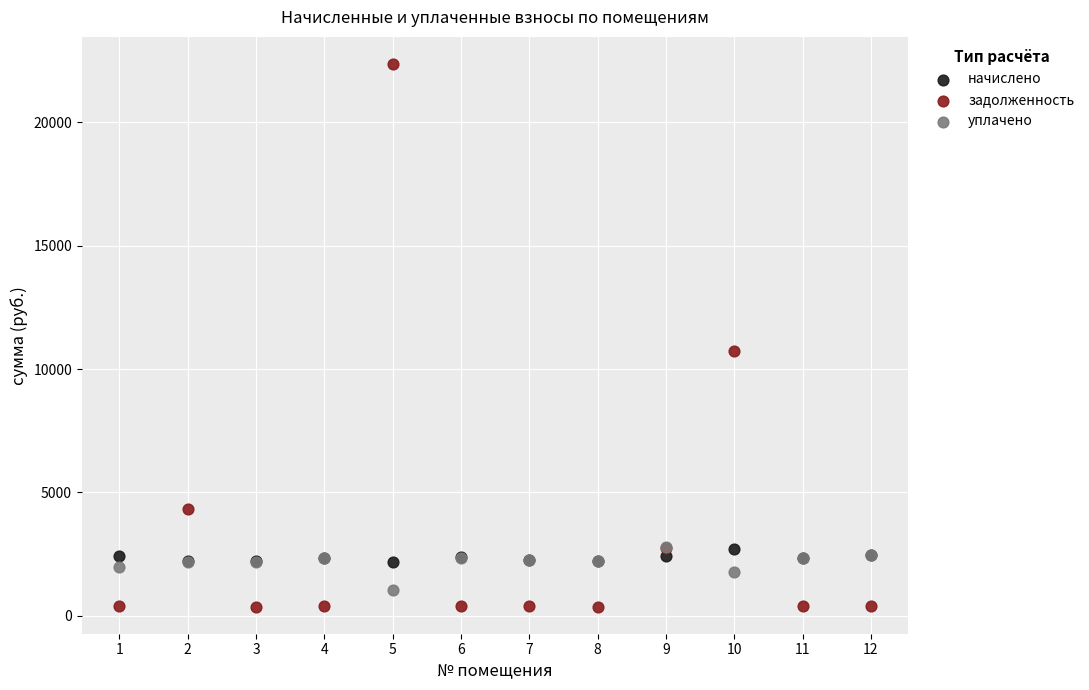

Which series contains the highest Y value?

задолженность